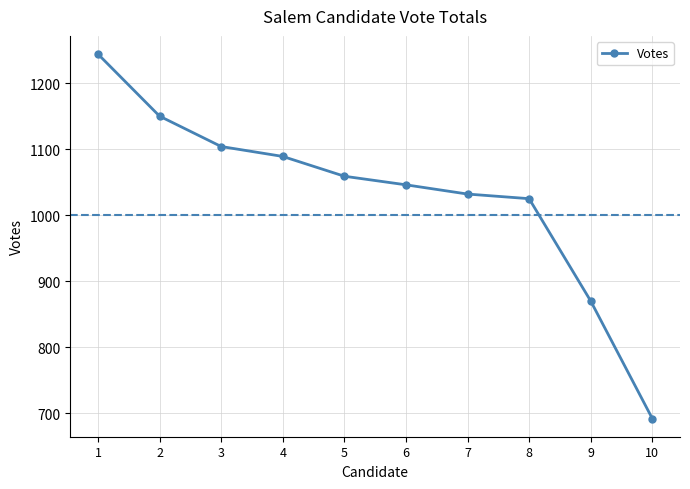

What is the difference between the values at 4 and 5?

30